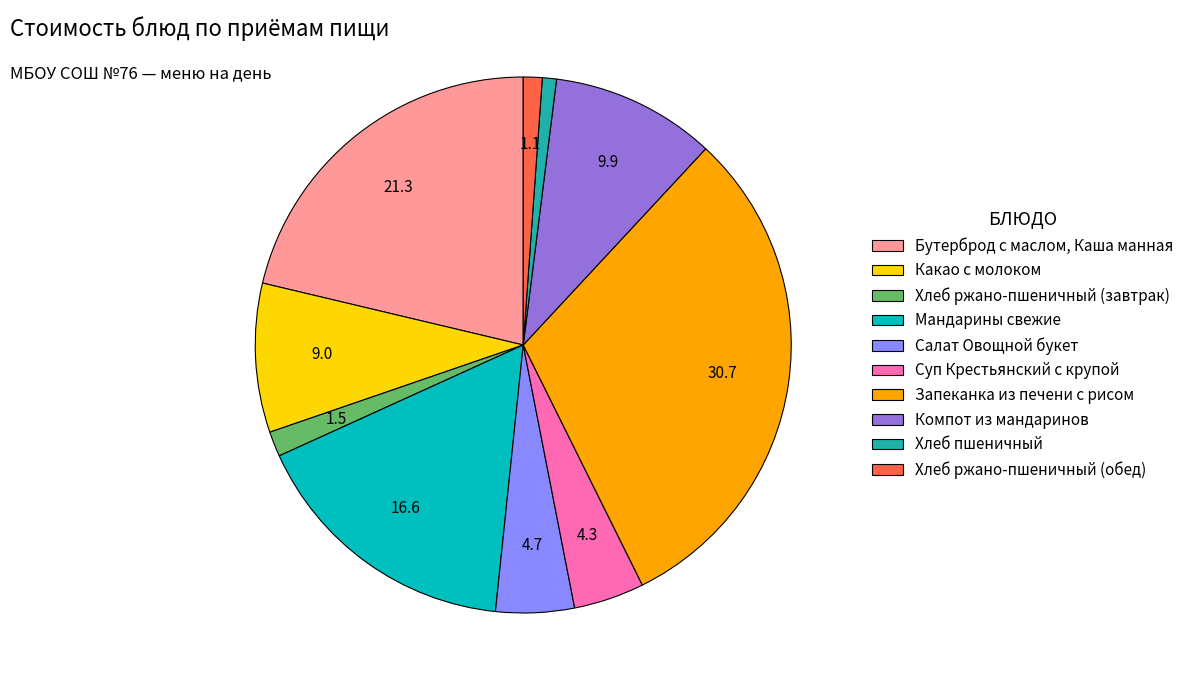

Combined, do Бутерброд с маслом, Каша манная and Хлеб ржано-пшеничный (завтрак) account for over 50%?

No